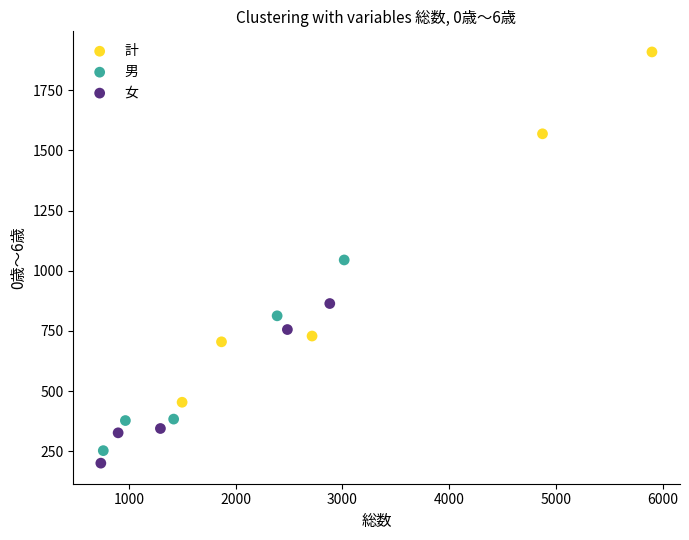

Which series has the widest spread of Y values?

計